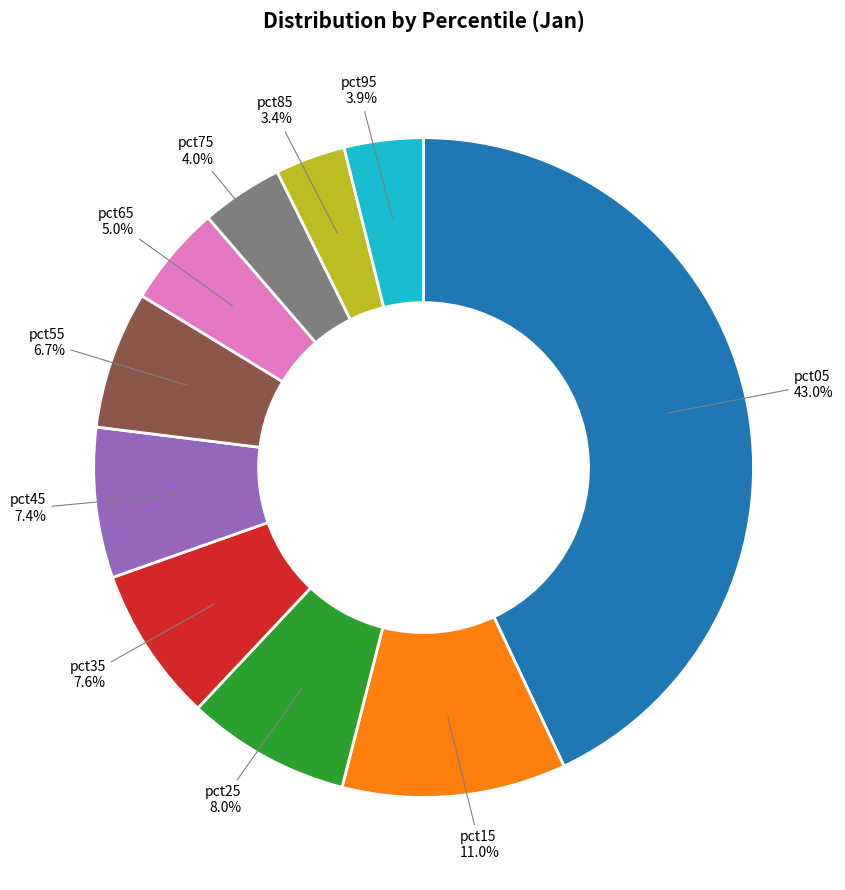

Does any single category account for the majority?

No